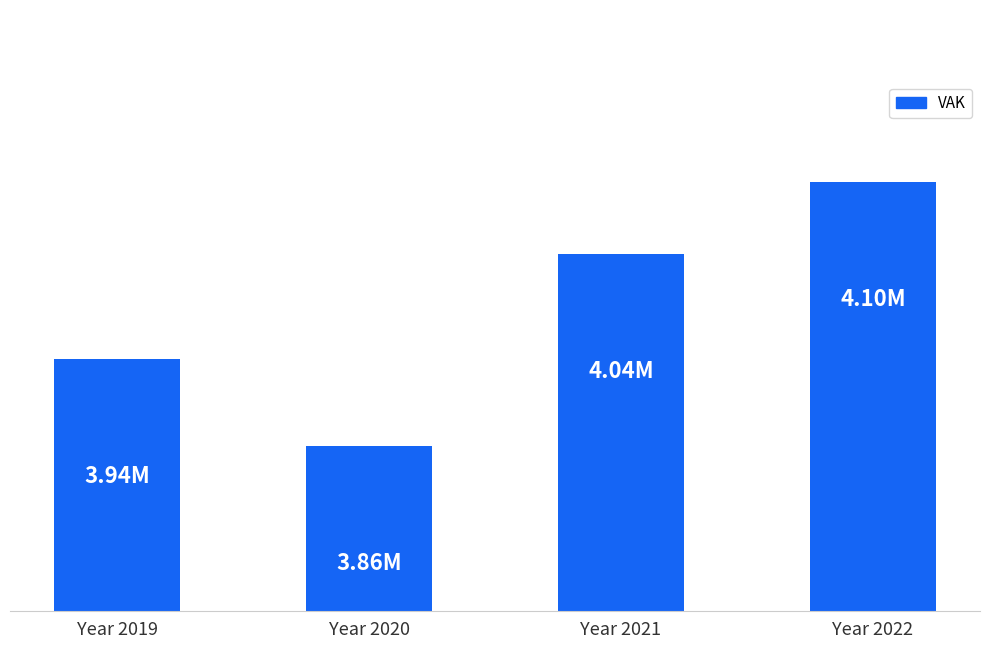

Are the bars horizontal?

No